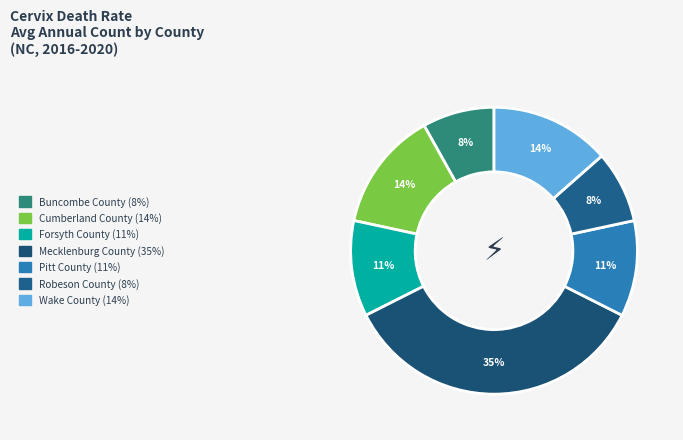

What is the ratio of the value at Robeson County to the value at Mecklenburg County?

0.2